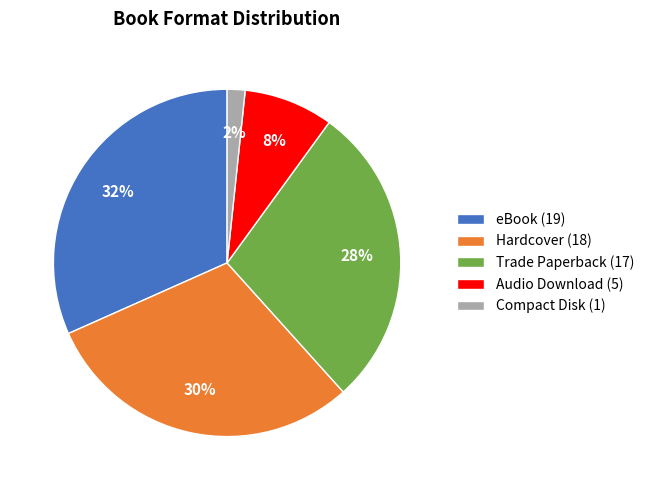

What percentage is the Compact Disk slice, to the nearest percent?

2%